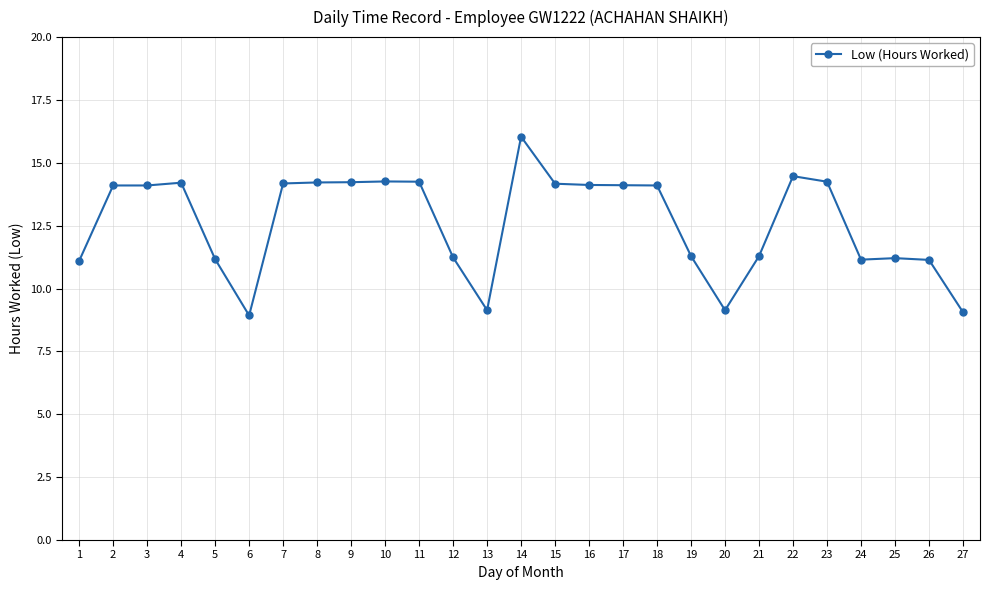

What is the ratio of the value at 27 to the value at 18?

0.6